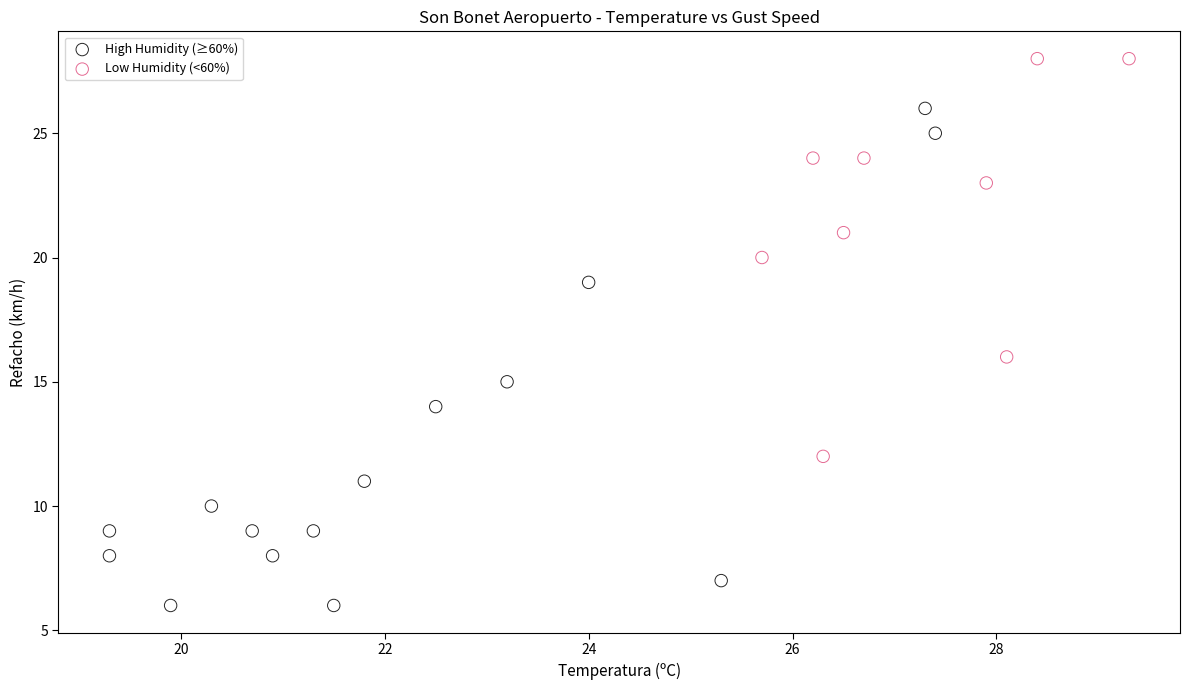

Which series reaches the maximum Y coordinate?

Low Humidity (<60%)